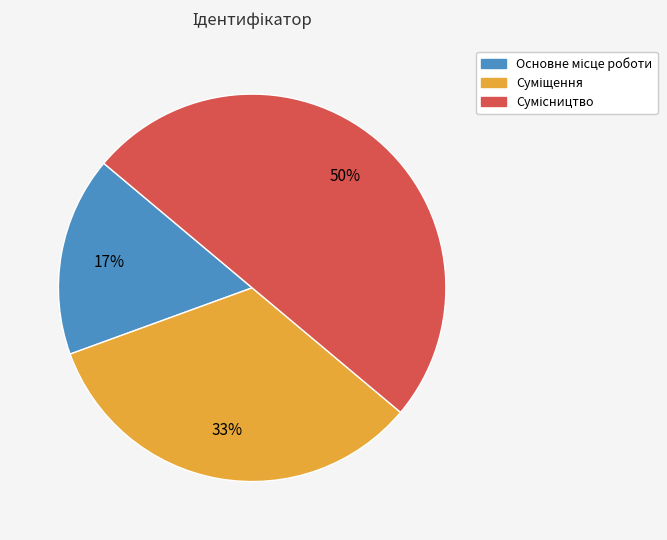

To the nearest percent, what is the difference between the largest and smallest slice percentages?

33%